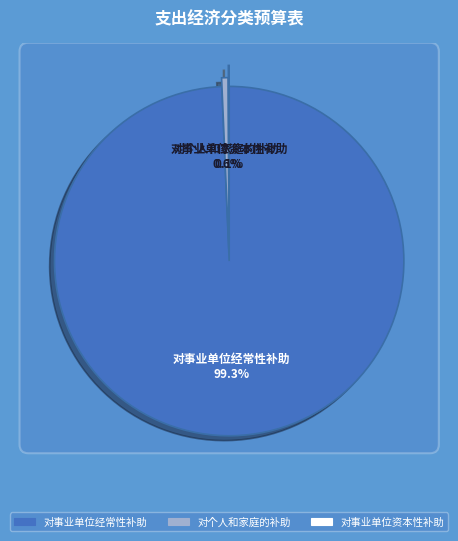

Which category has the smallest portion of the pie?

对事业单位资本性补助